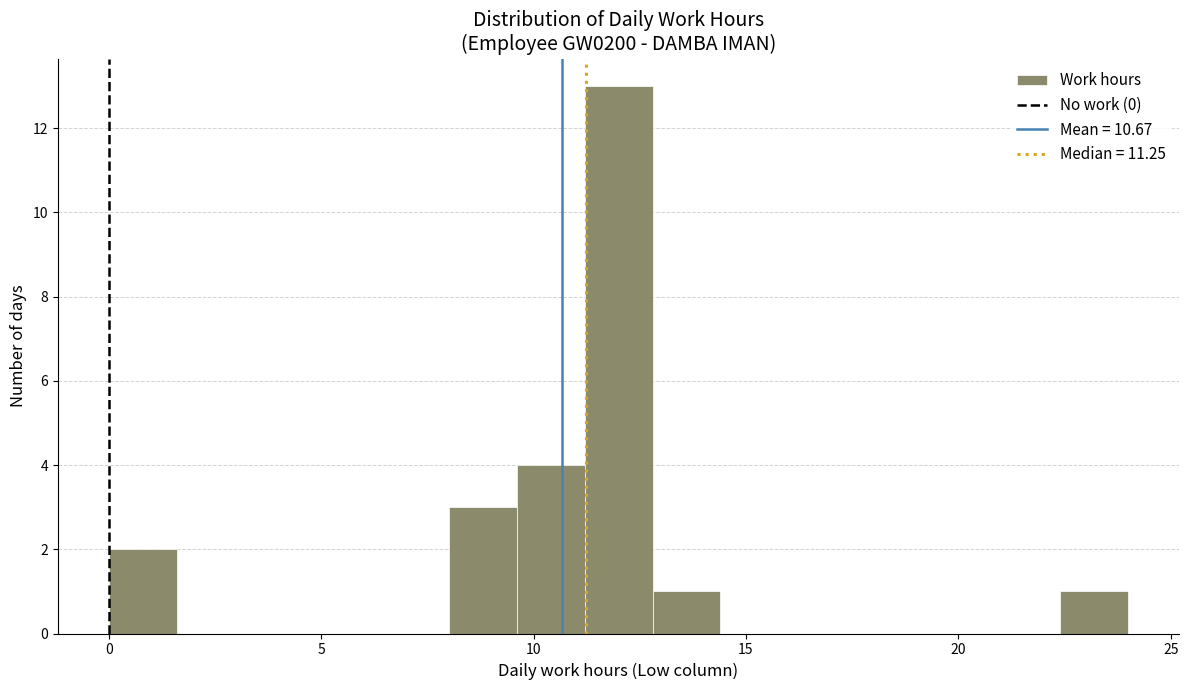

Around what value on the x-axis is the tallest bar? Give the approximate position of its centre, as read against the axis.

12.0